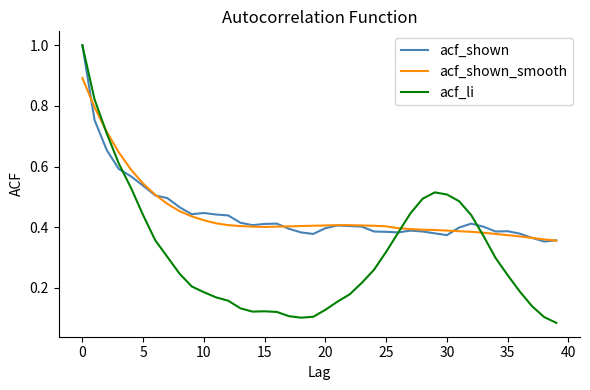

What is the maximum value for acf_li?

1.0